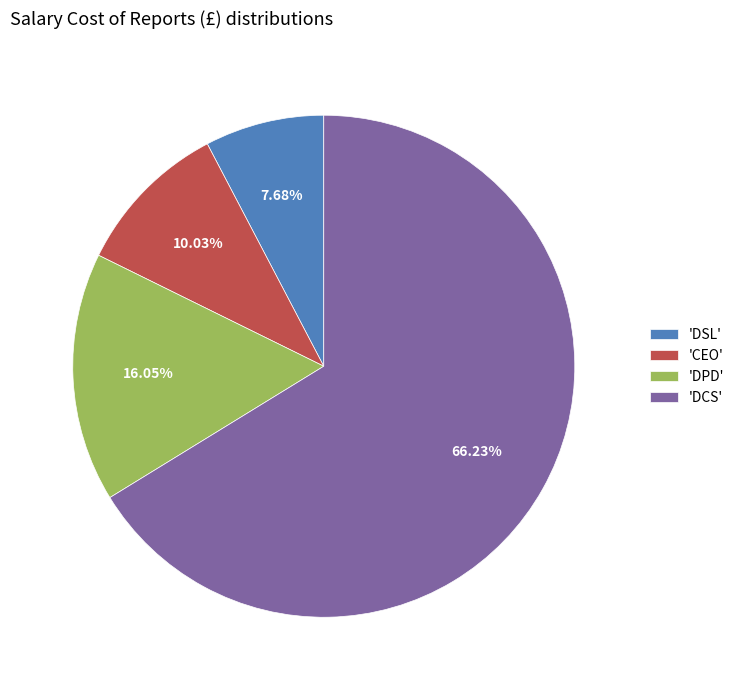

Which slice represents more than half of the pie?

'DCS'